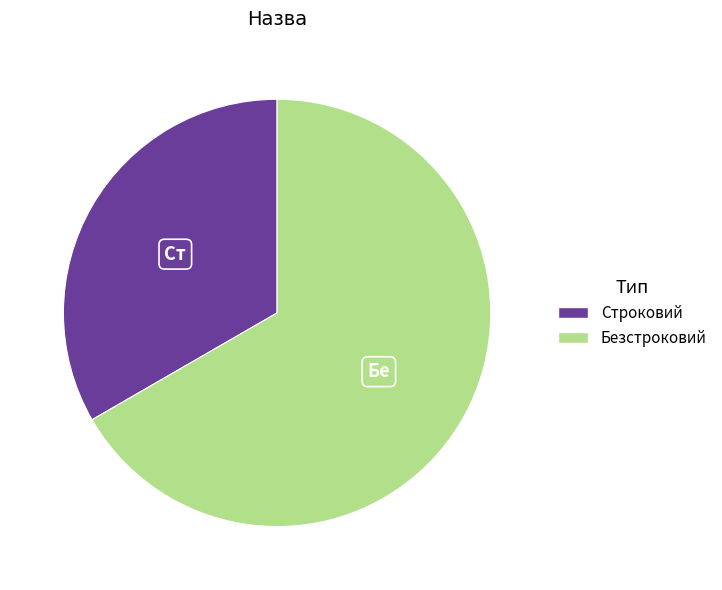

True or false: Строковий accounts for 26% of the total.

False